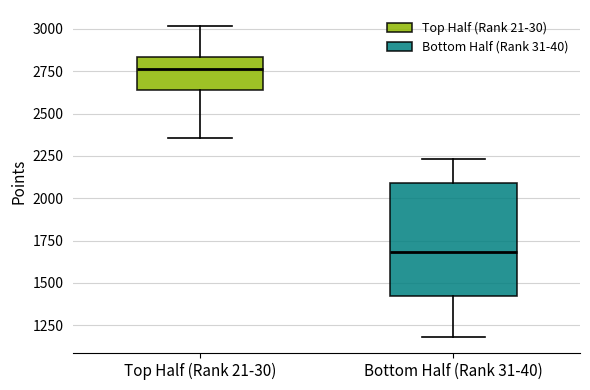

Which box has the highest median line?

Top Half (Rank 21-30)